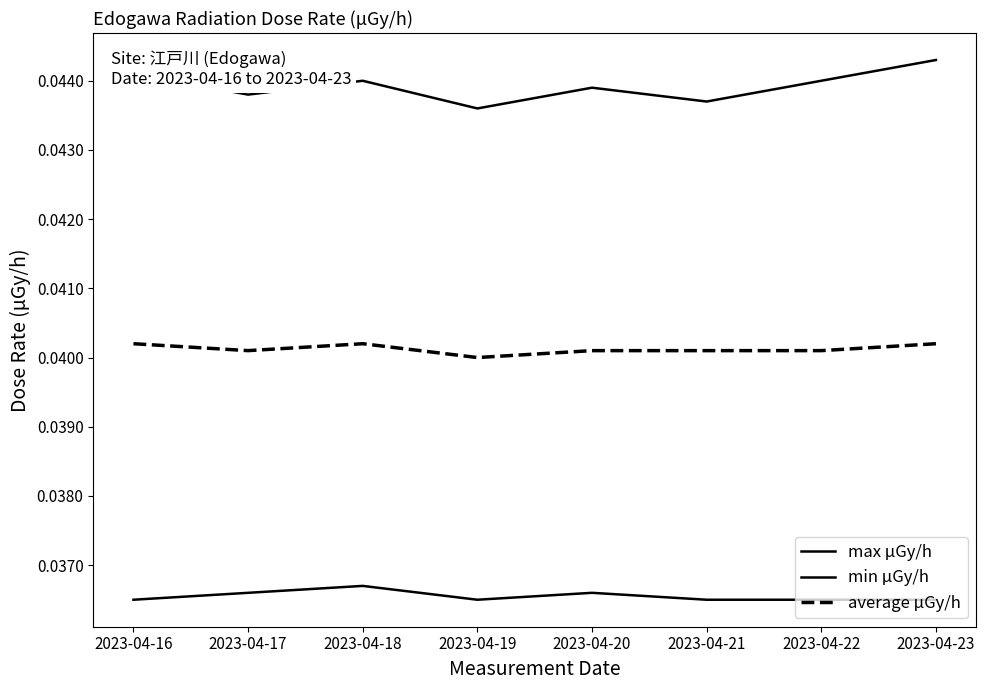

How many lines are shown in the chart?

3